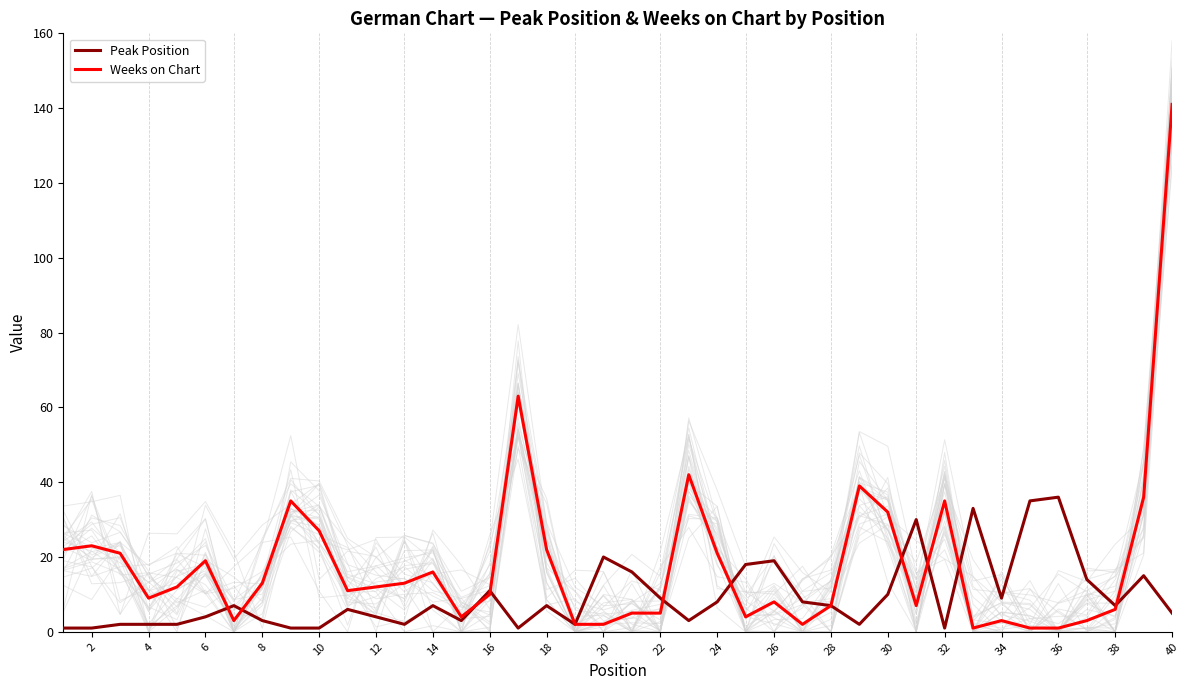

How many intersections are there between Weeks on Chart and Peak Position?

10